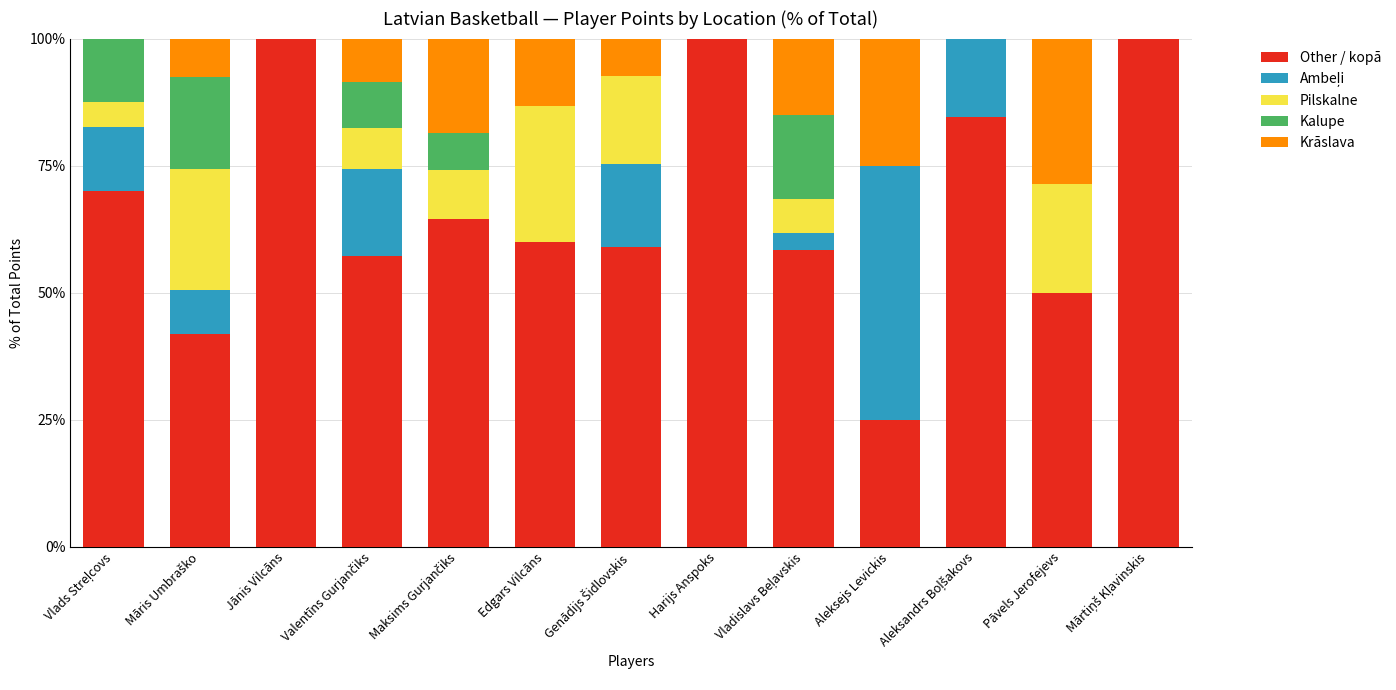

What is the total value across all series at Pāvels Jerofejevs?

100.0